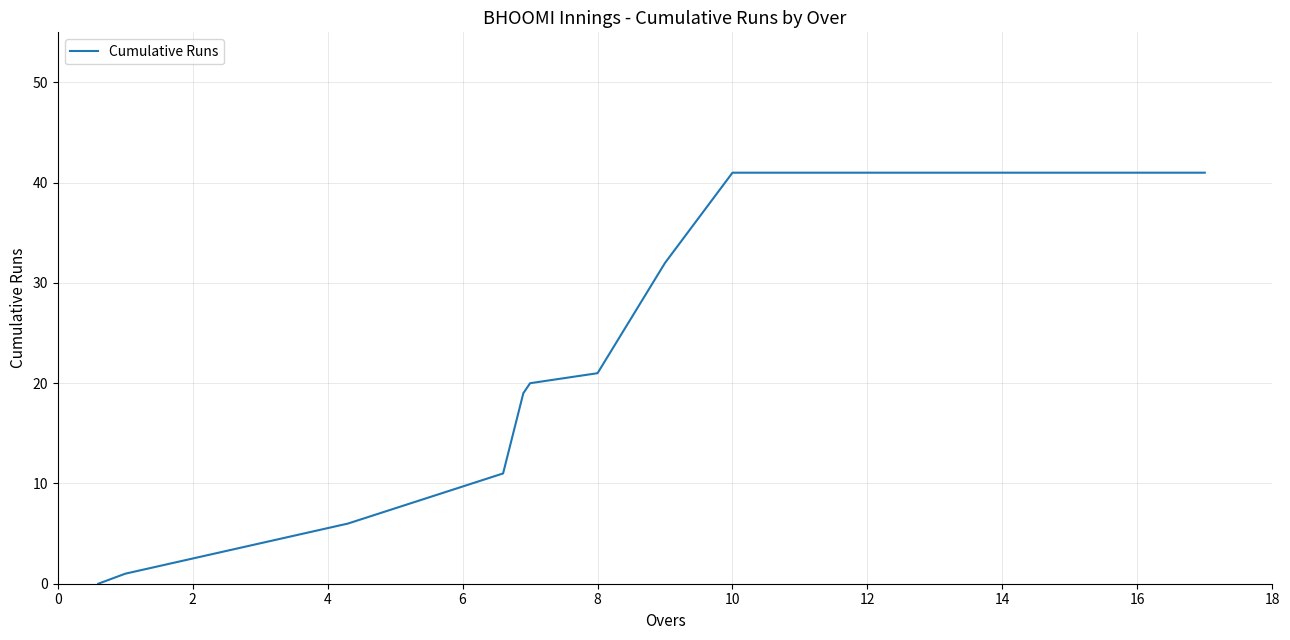

What is the average value?

21